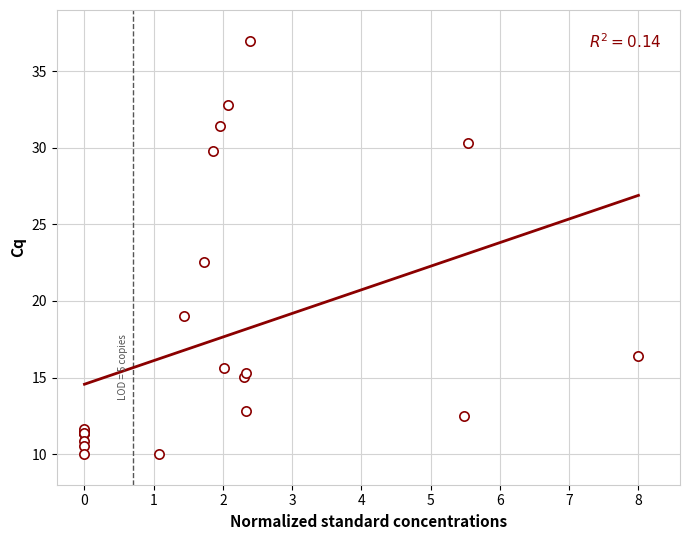

What Y value in the scatter plot is closest to 23?

22.5